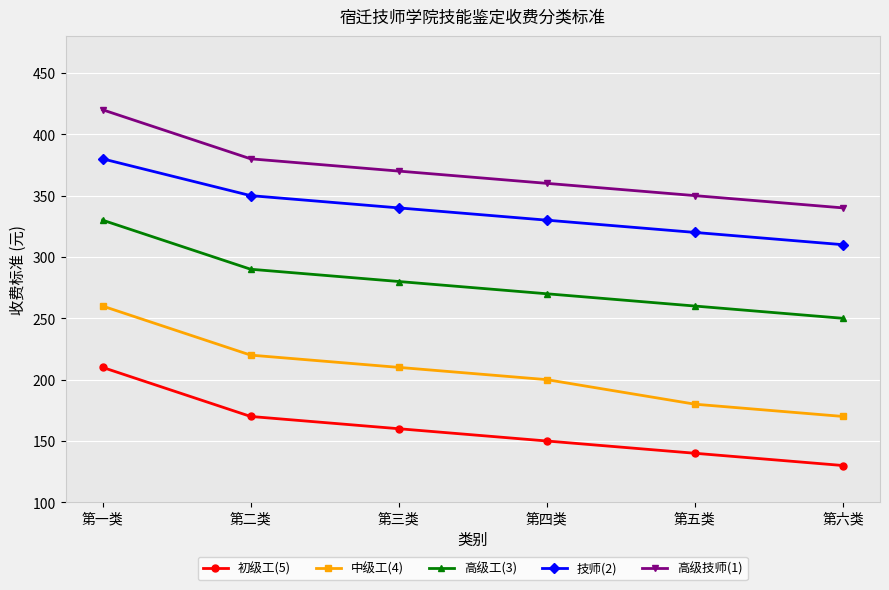

At 第二类, list the series in order from largest to smallest.

高级技师(1), 技师(2), 高级工(3), 中级工(4), 初级工(5)